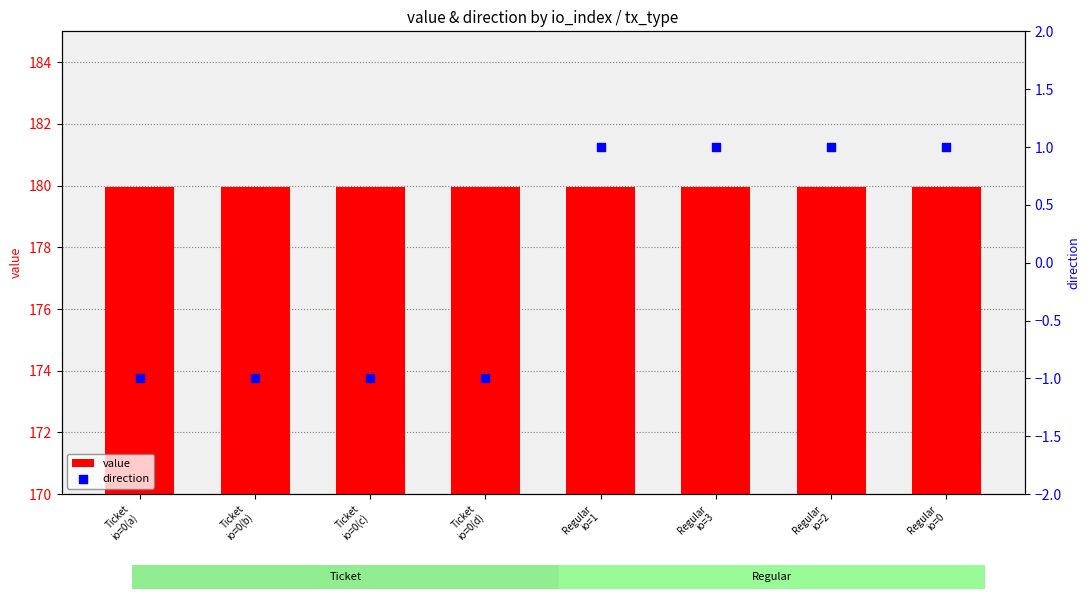

Which series has the widest spread of Y values?

direction